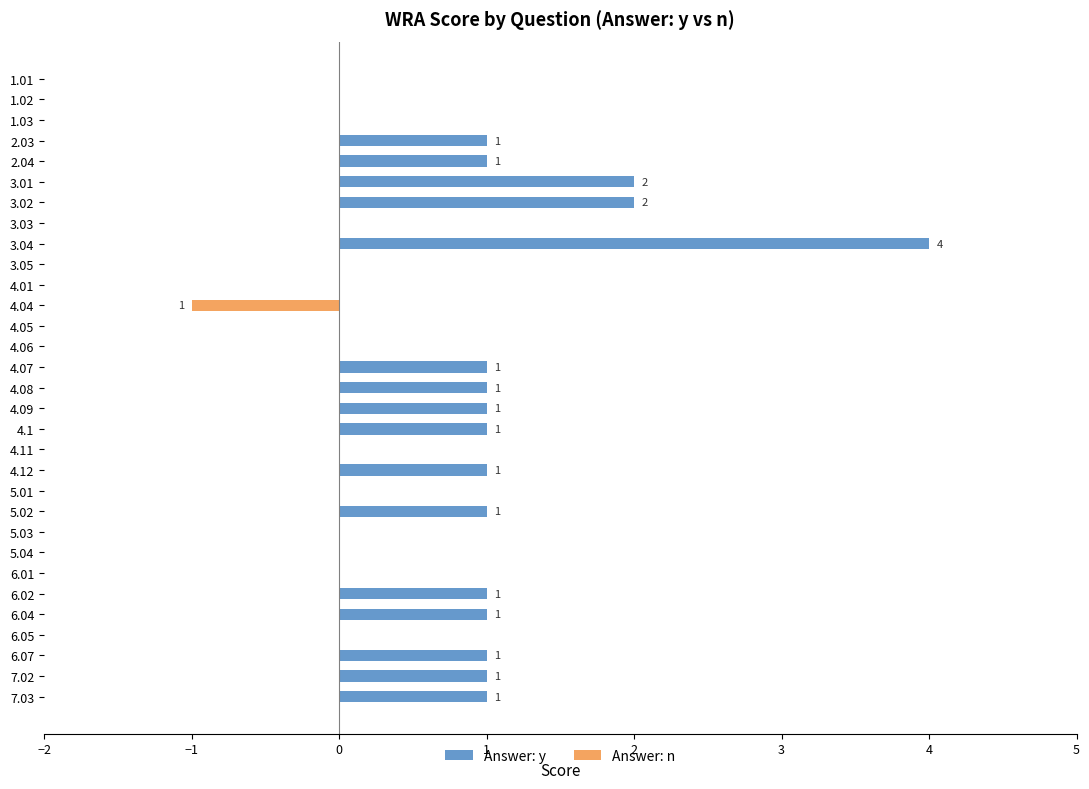

At 4.04, list the series in order from largest to smallest.

Answer: y, Answer: n